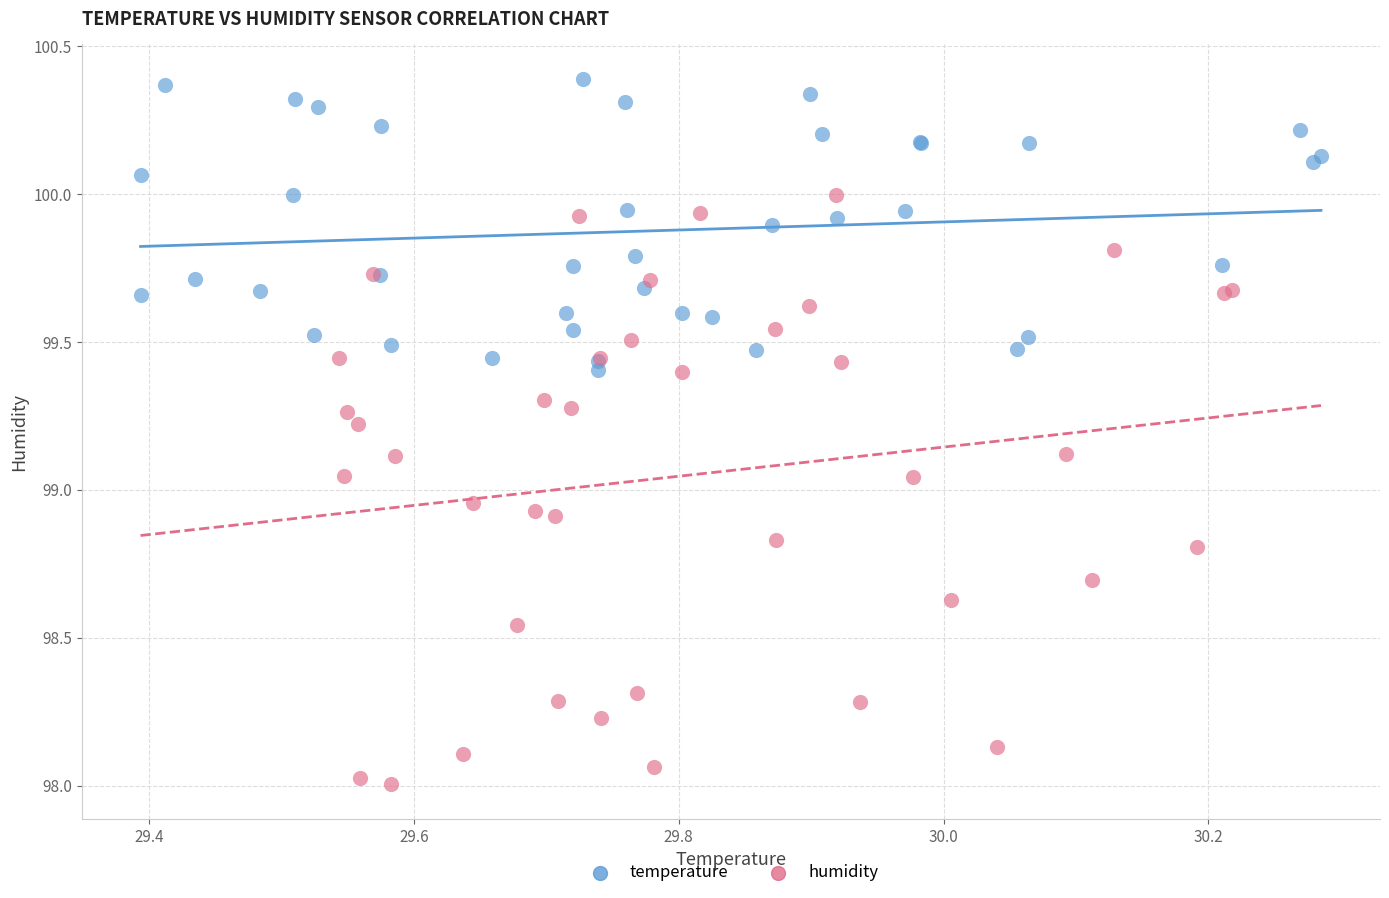

Which series has the largest Y range (max minus min)?

humidity